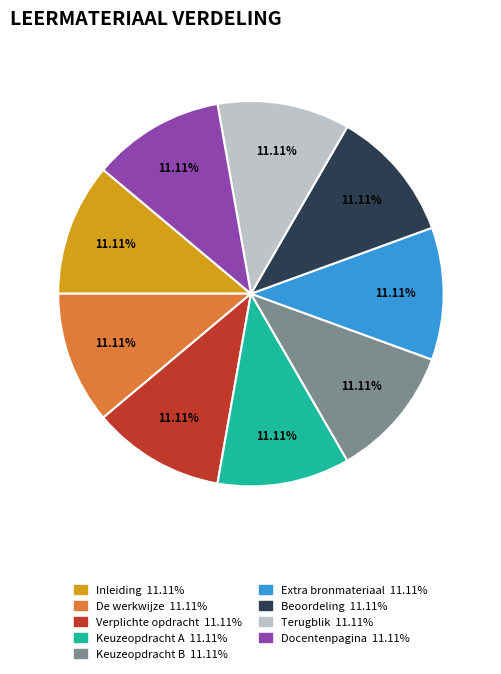

Approximately how many times larger is the value at De werkwijze compared to Beoordeling?

1.0